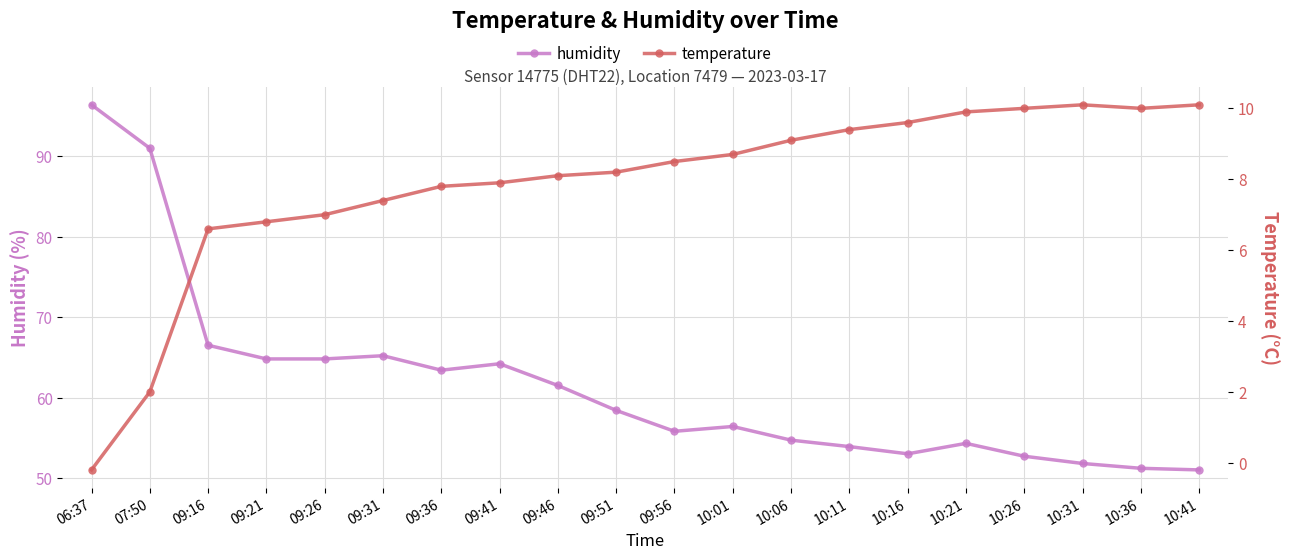

What are all the series names shown in the legend?

humidity, temperature